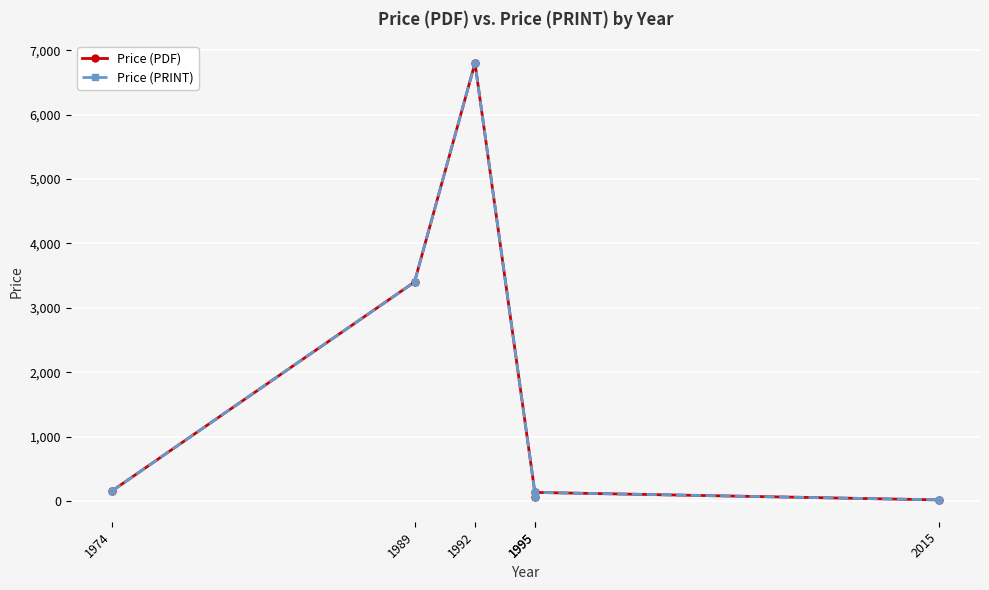

Reading left to right, transcribe all the data shown in this chart.

Price (PDF): 1974=158	1989=3400	1992=6800	1995=65	1995=134	2015=18
Price (PRINT): 1974=158	1989=3400	1992=6800	1995=65	1995=134	2015=18